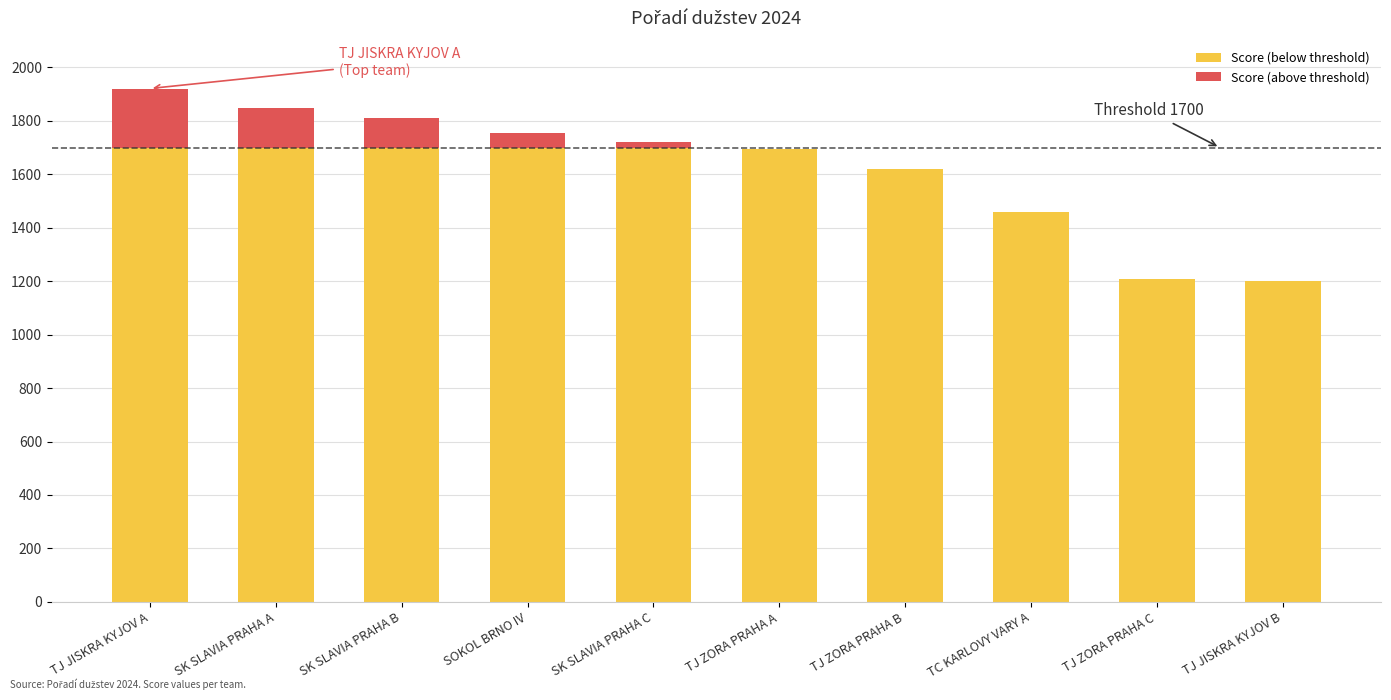

Which series has the widest spread of values?

Score (below threshold)